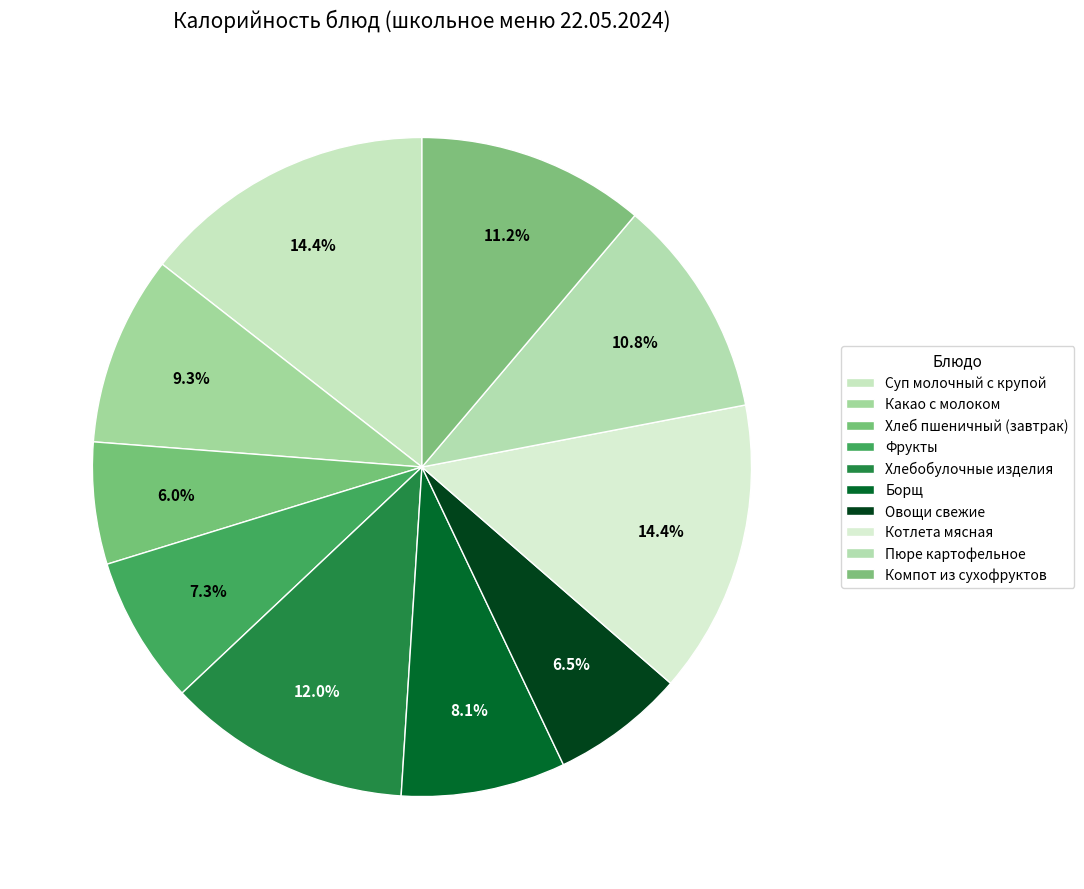

How many slices are in this pie chart?

10